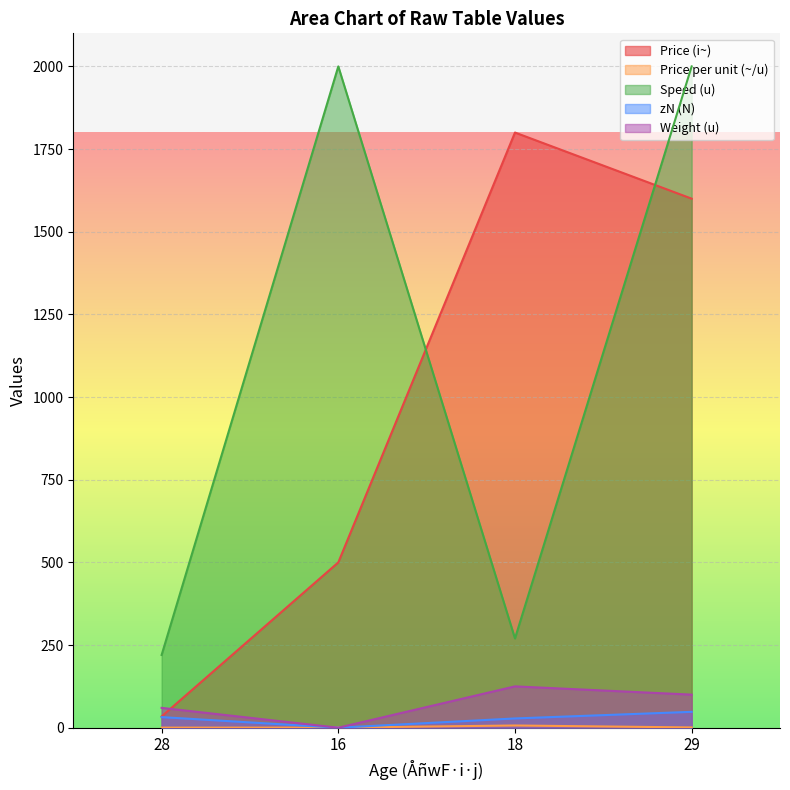

Rank the categories by Price per unit (~/u) value from highest to lowest.

18, 29, 16, 28